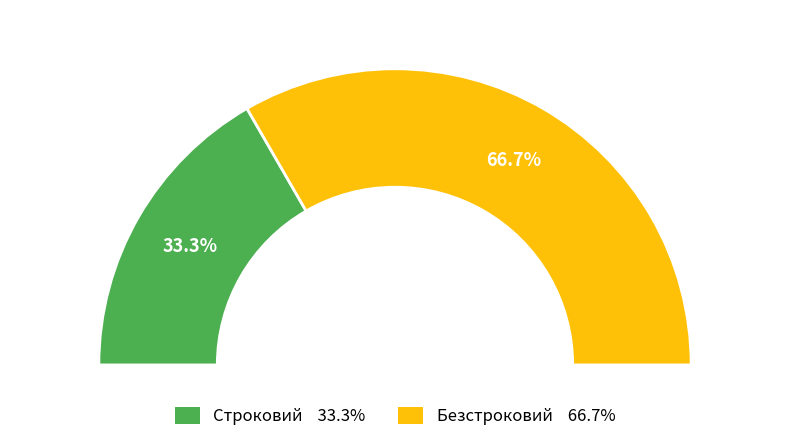

Is there any slice that represents more than half of the pie?

Yes